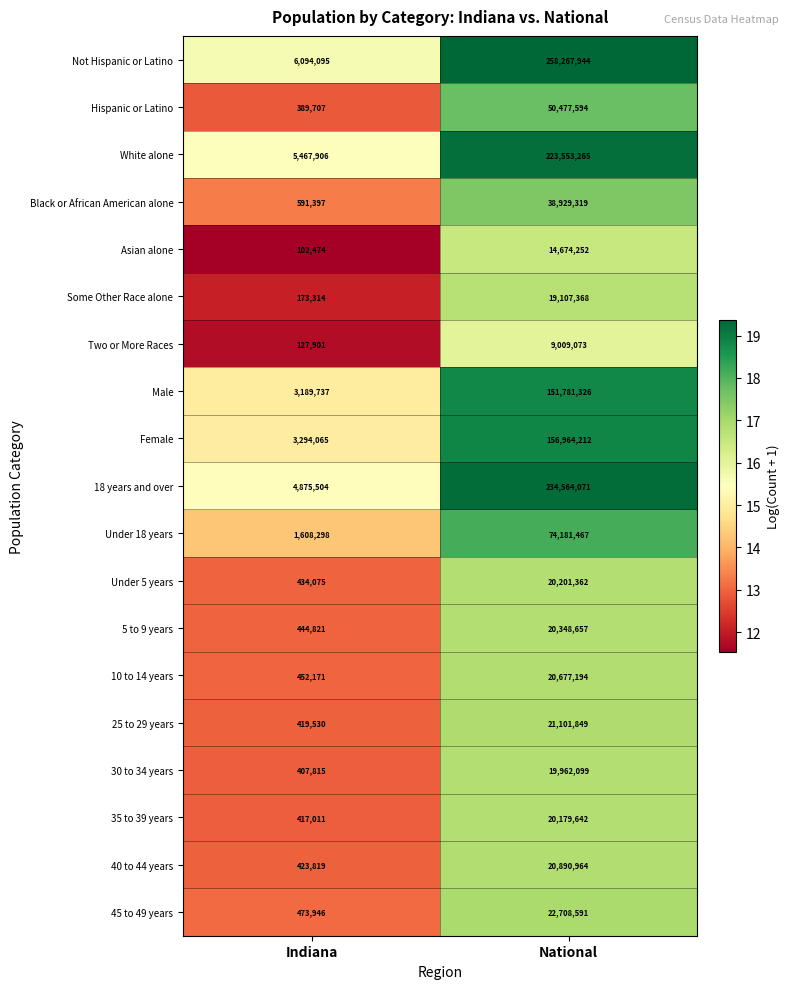

Rank the series by their maximum value, from highest to lowest.

Not Hispanic or Latino, 18 years and over, White alone, Female, Male, Under 18 years, Hispanic or Latino, Black or African American alone, 45 to 49 years, 25 to 29 years, 40 to 44 years, 10 to 14 years, 5 to 9 years, Under 5 years, 35 to 39 years, 30 to 34 years, Some Other Race alone, Asian alone, Two or More Races